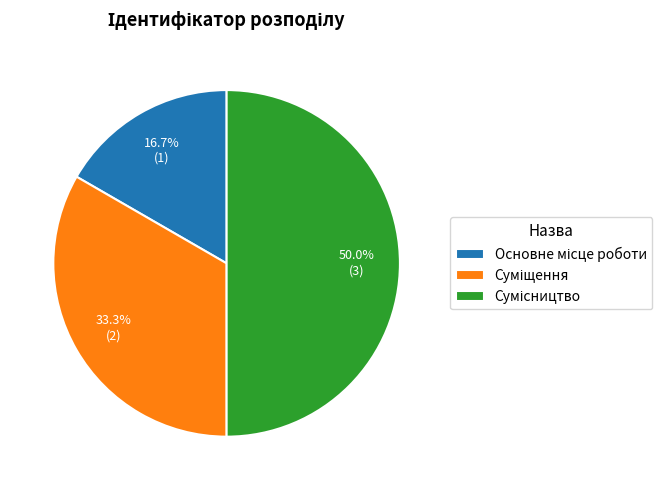

Rank the categories by value from highest to lowest.

Сумісництво, Суміщення, Основне місце роботи